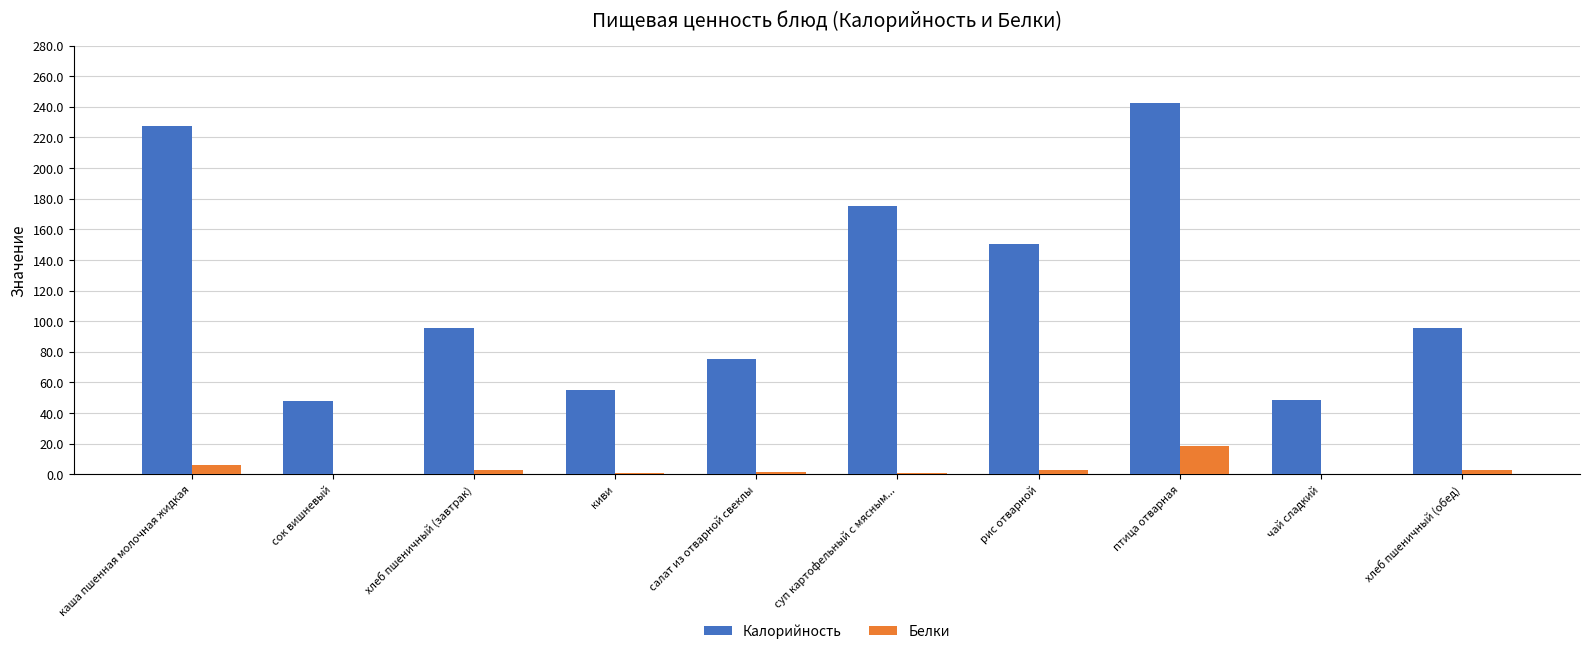

At which label is Калорийность closest to 145?

рис отварной